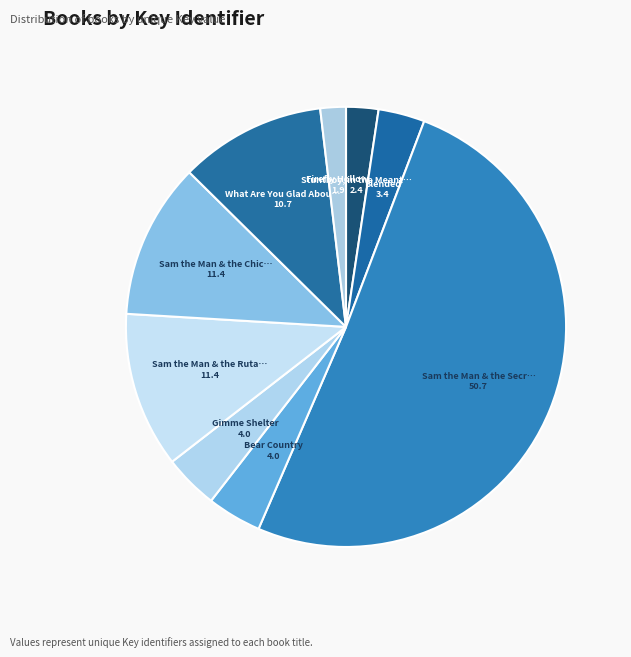

How many slices are in this pie chart?

9